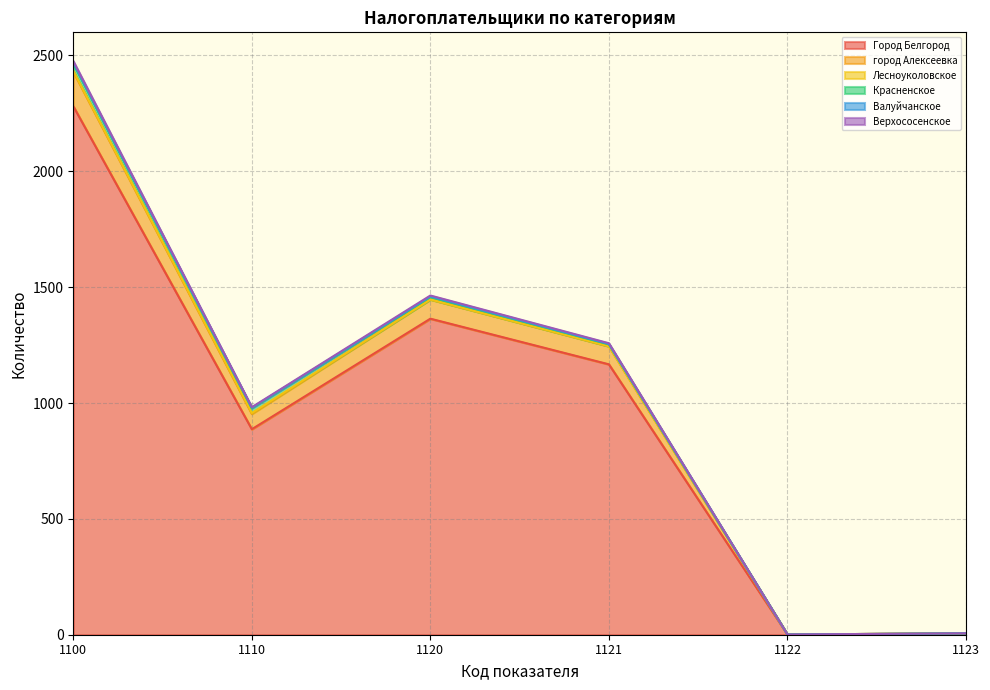

At which category is the sum across all series the highest?

1100